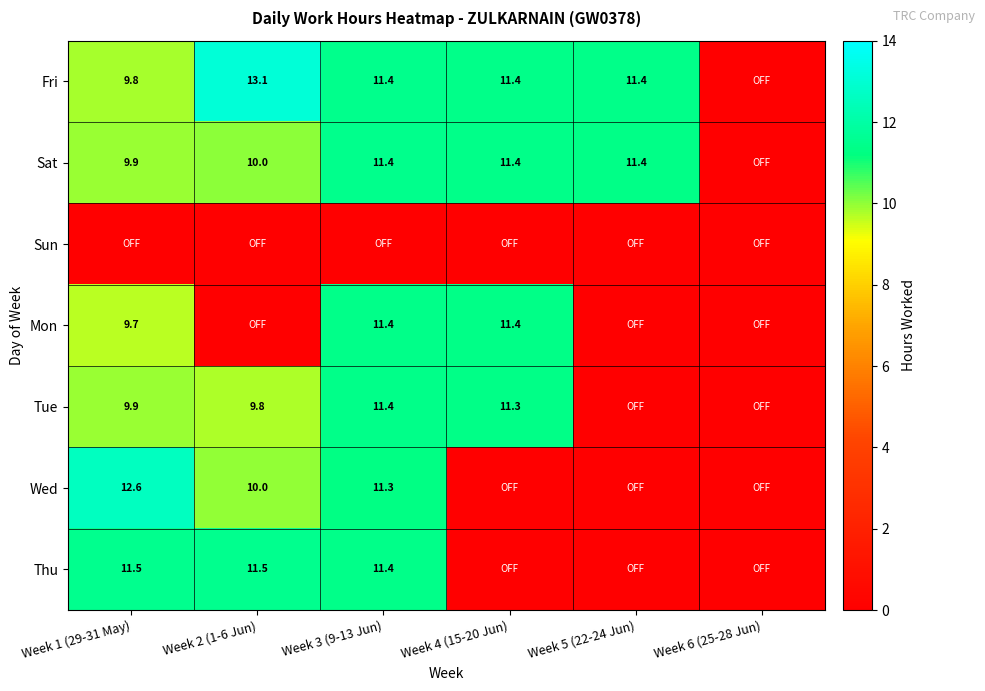

Between Week 1 (29-31 May) and Week 2 (1-6 Jun), which is larger?

Week 2 (1-6 Jun)